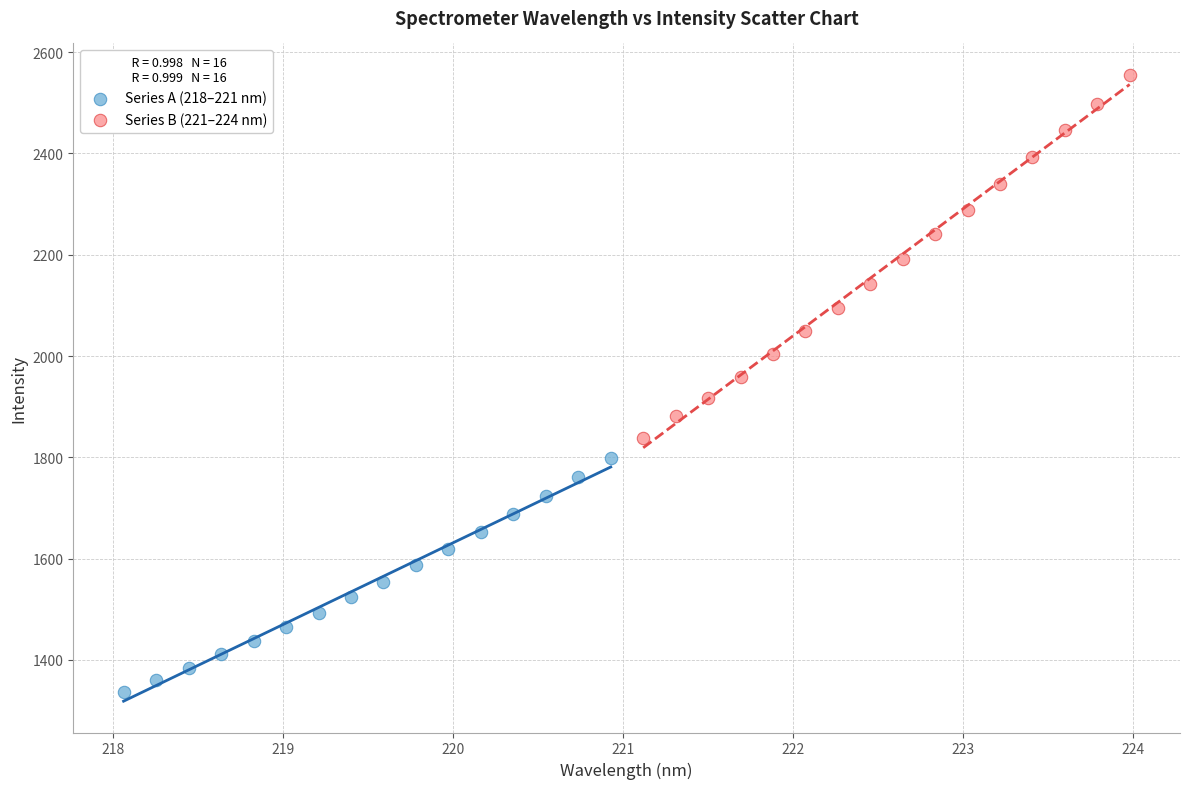

Which series has the largest Y range (max minus min)?

Series B (221–224 nm)